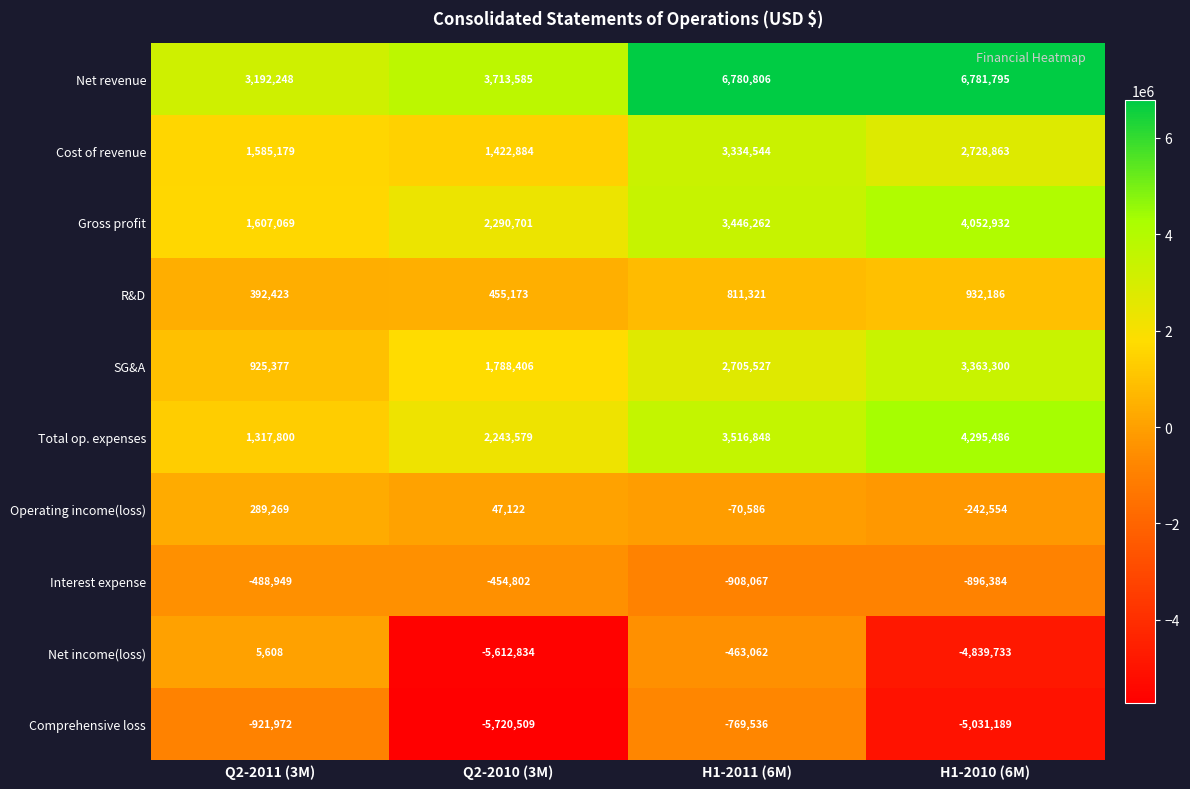

At H1-2011 (6M), list the series in order from largest to smallest.

Net revenue, Total op. expenses, Gross profit, Cost of revenue, SG&A, R&D, Operating income(loss), Net income(loss), Comprehensive loss, Interest expense